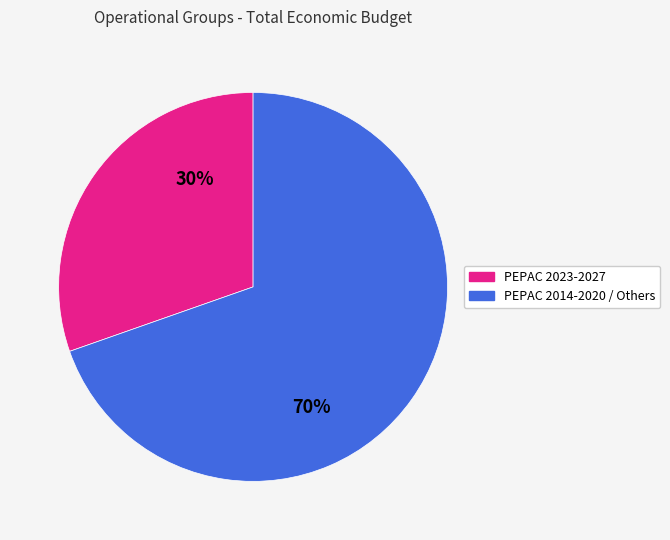

Combined, do PEPAC 2023-2027 and PEPAC 2014-2020 / Others account for over 50%?

Yes